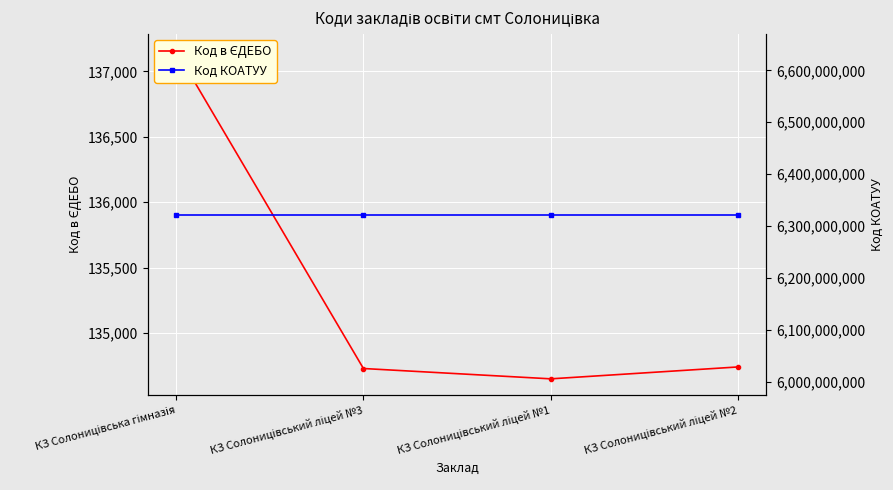

Which label corresponds to the largest value in the chart?

КЗ Солоницівська гімназія